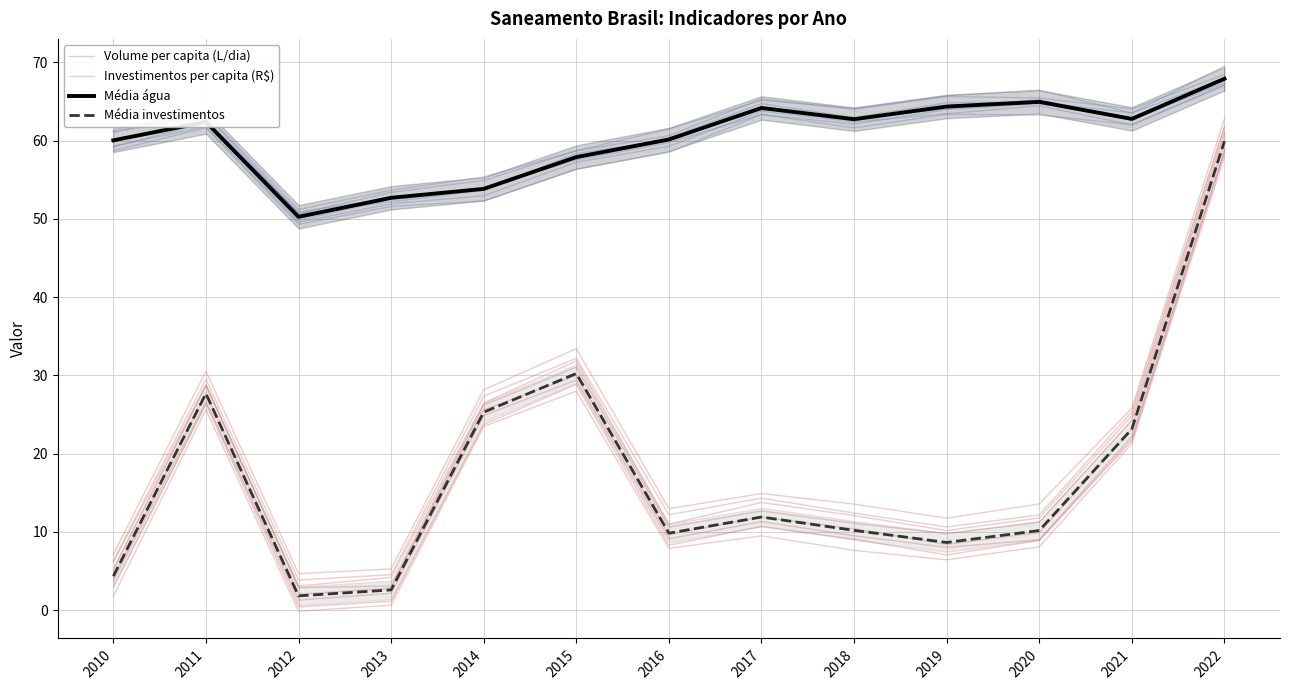

The Média água series shows 113.3 at 2017. True or false?

False